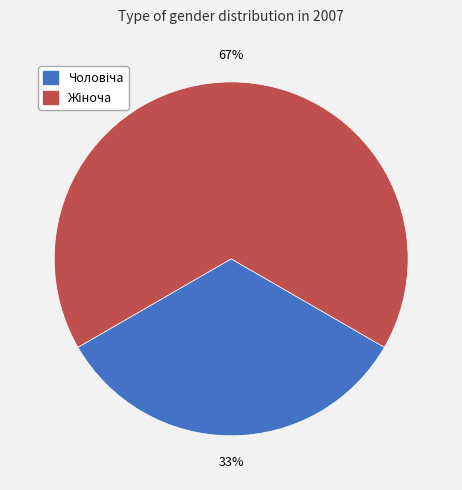

To the nearest percent, what is the average slice percentage?

50%